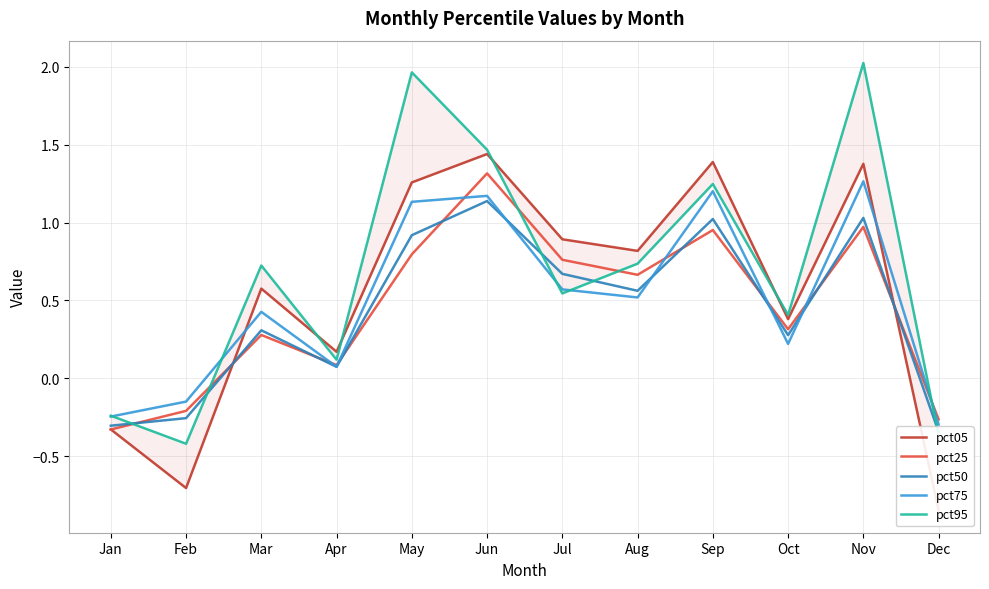

At which category is the sum across all series the highest?

Nov